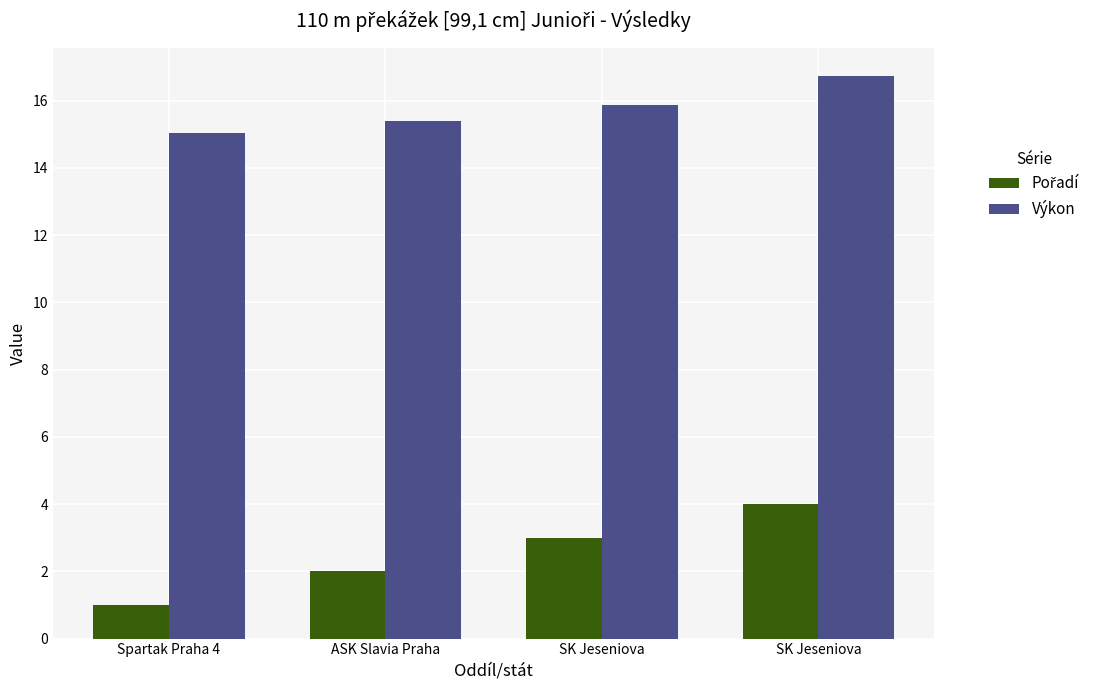

Rank the series by their average value, from lowest to highest.

Pořadí, Výkon